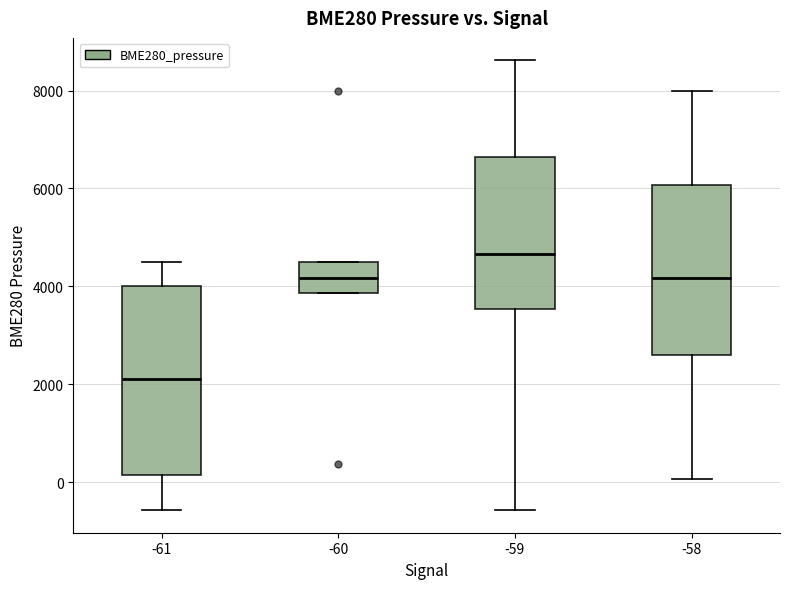

Reading left to right, transcribe this box plot: for each box, give where its median line is, the range the box spans, and where its two whiskers end, as read against the y-axis. The values are not printed on the chart, so give them approximately, as read against the axis.

-61: median 2200, box 200 to 4000, whiskers -600 to 4400
-60: median 4200, box 3800 to 4400, whiskers 3800 to 4400
-59: median 4600, box 3600 to 6600, whiskers -600 to 8600
-58: median 4200, box 2600 to 6000, whiskers 0 to 8000